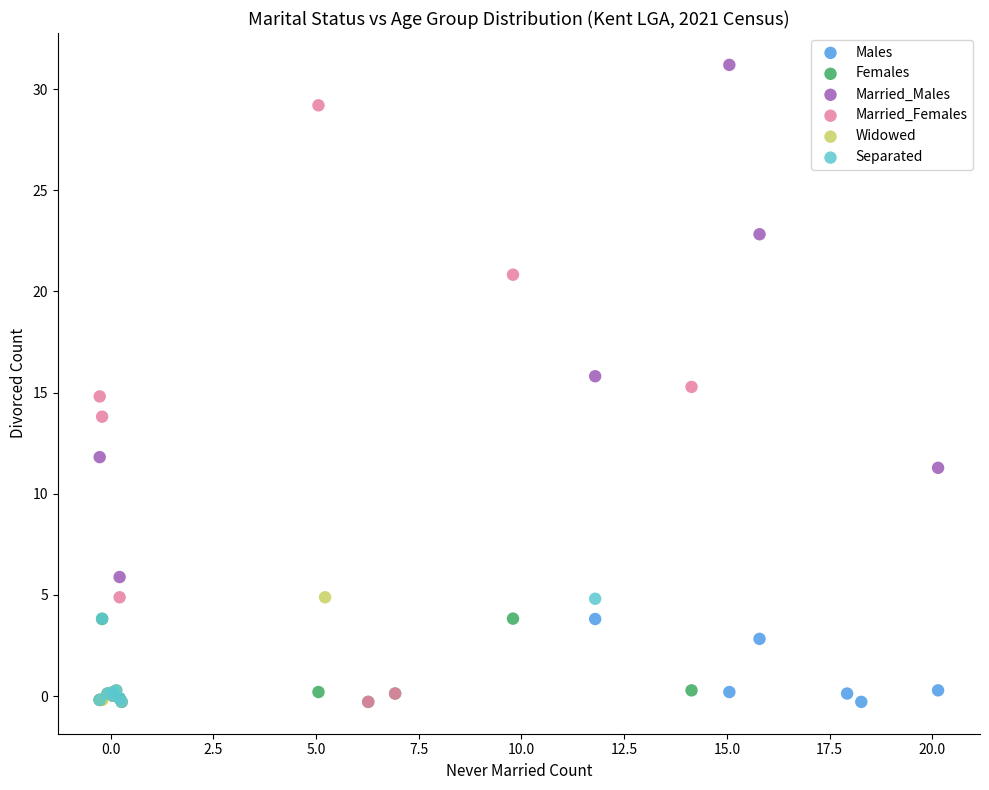

Which series has the largest Y range (max minus min)?

Married_Males